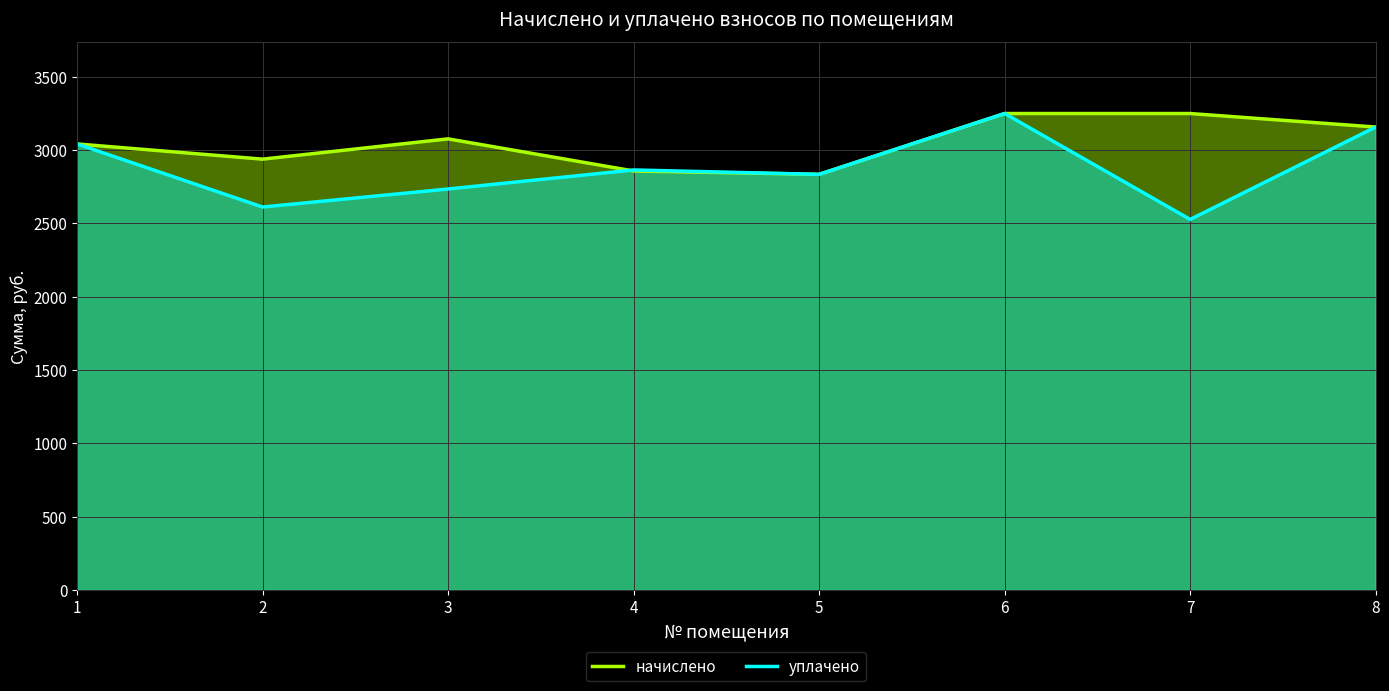

How many times do уплачено and начислено cross each other?

1